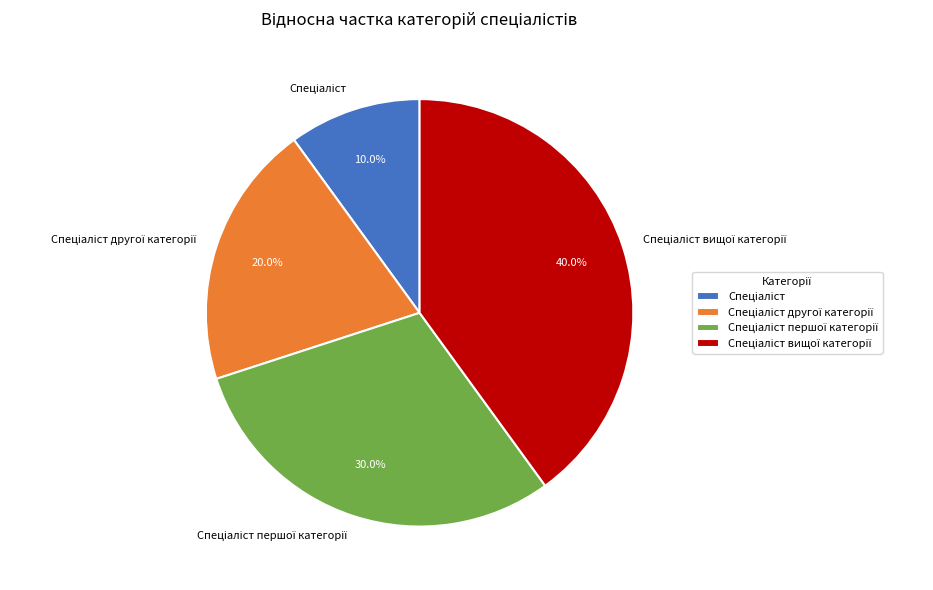

Is there a majority slice in this chart?

No